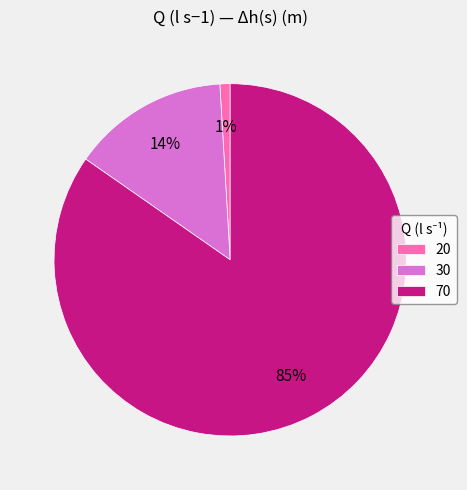

Which category has the smallest portion of the pie?

20